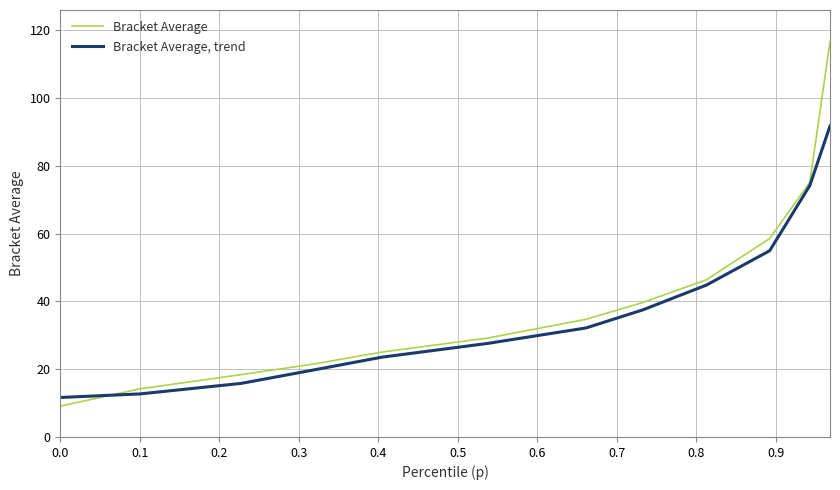

How many values in the Bracket Average series are below 34?

6